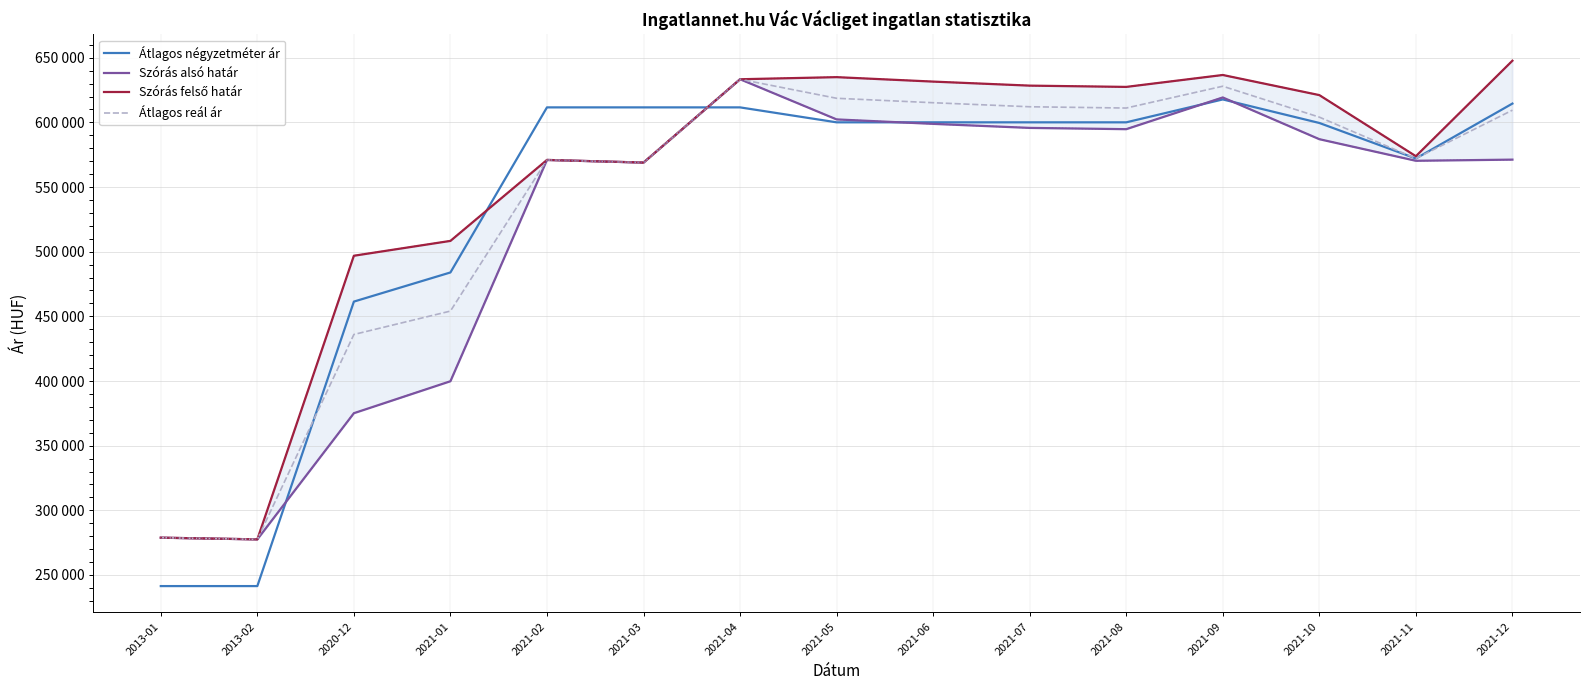

How many interior local peaks does the Átlagos négyzetméter ár series have?

1